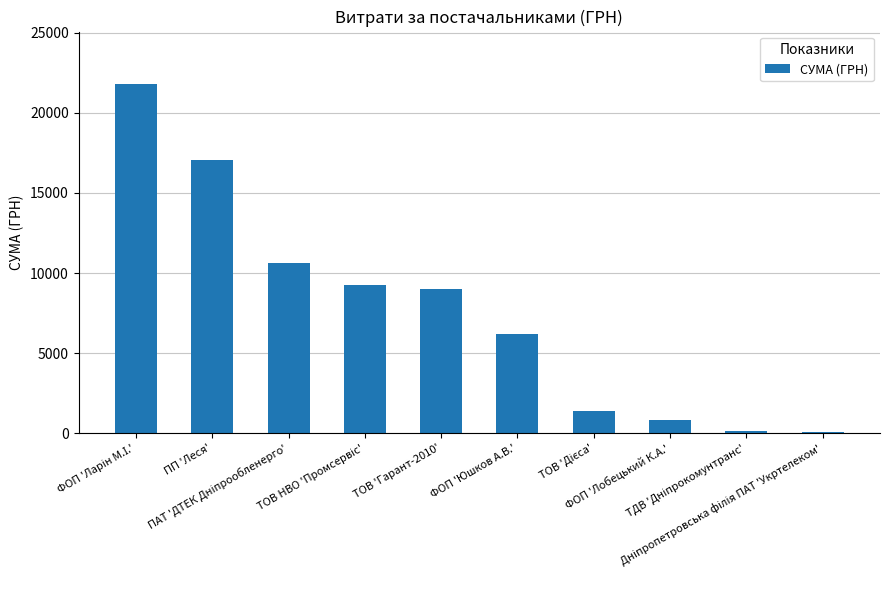

What is the label of the 5th bar from the right?

ФОП 'Юшков А.В.'